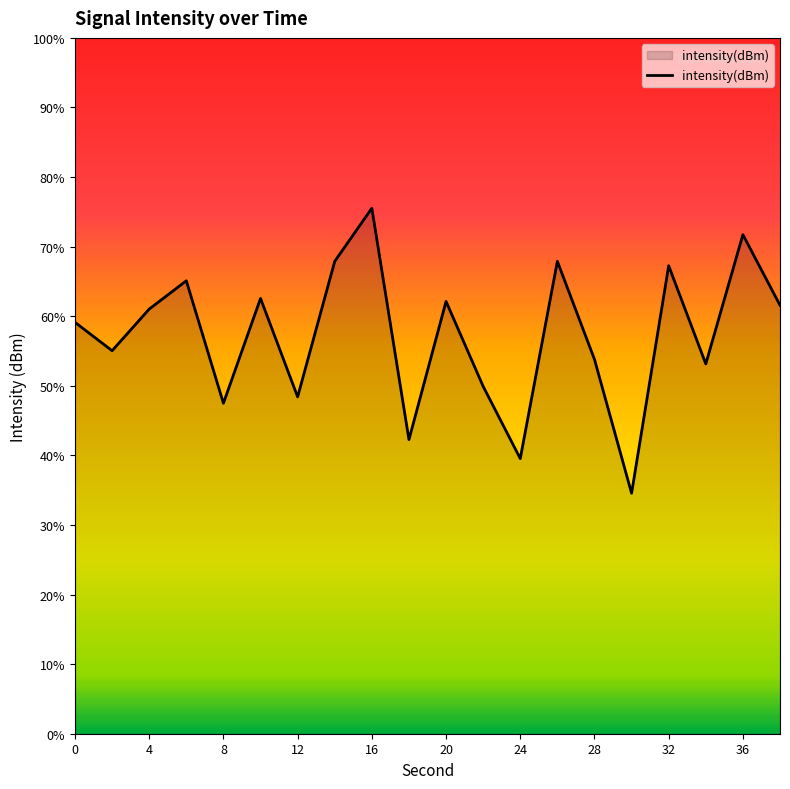

The chart shows a value of -125.0 at 22. True or false?

True